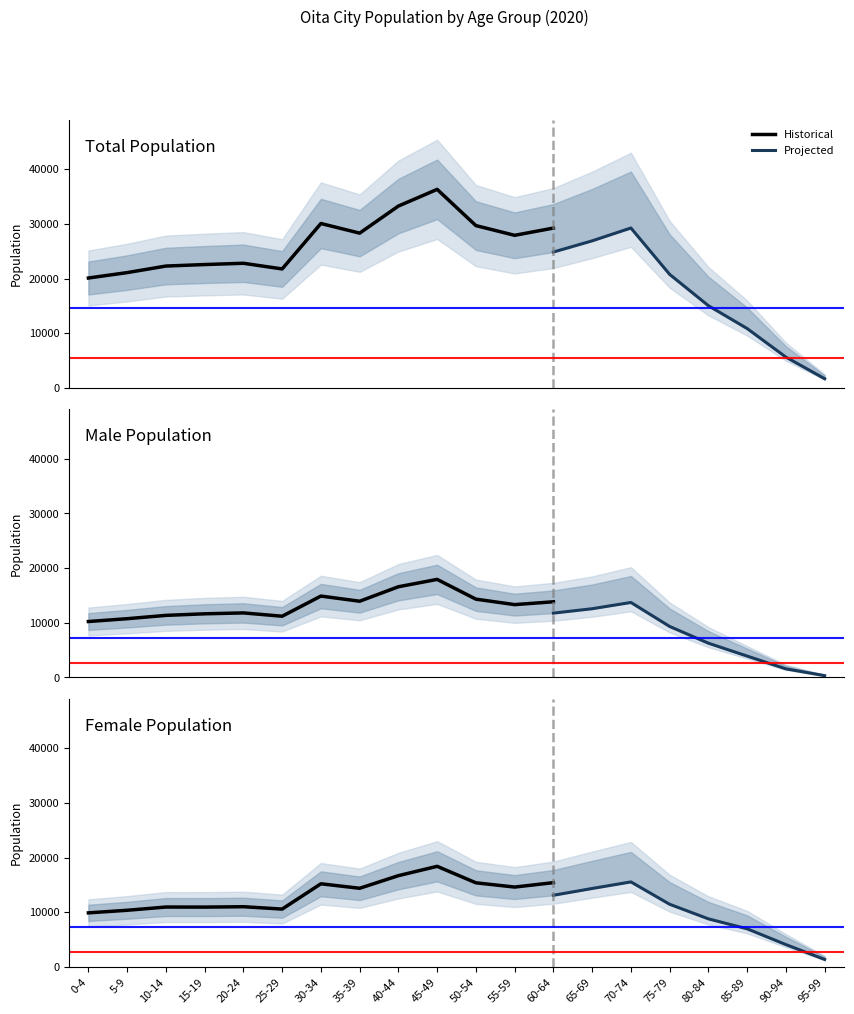

True or false: Female has a value of 5447 at 16.

False